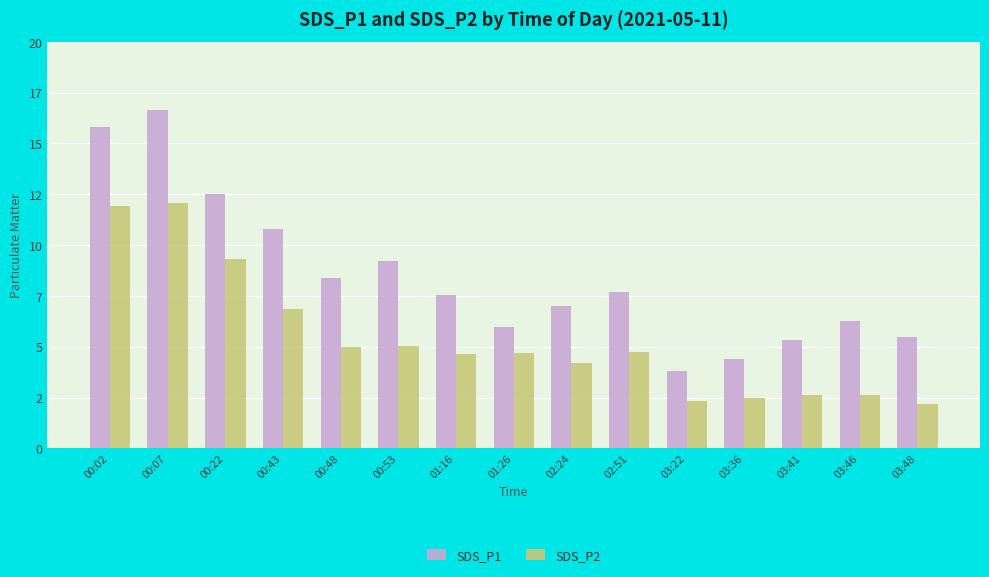

Are the bars horizontal?

No